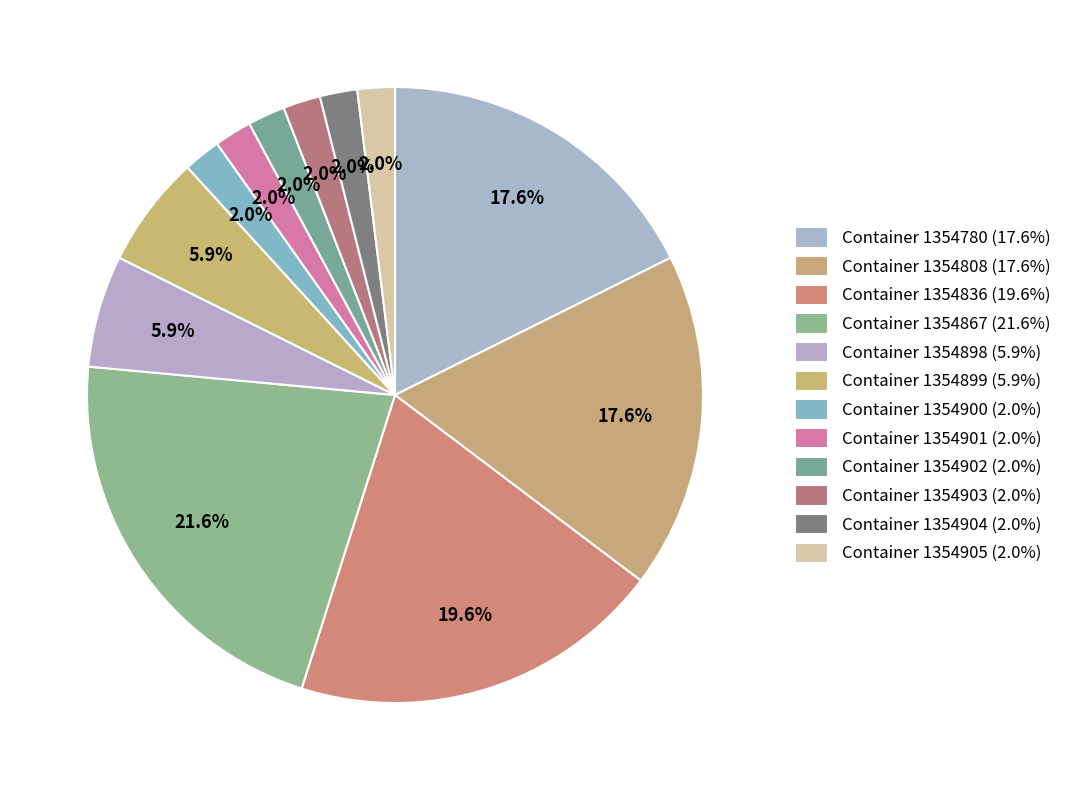

How many segments does this pie chart have?

12